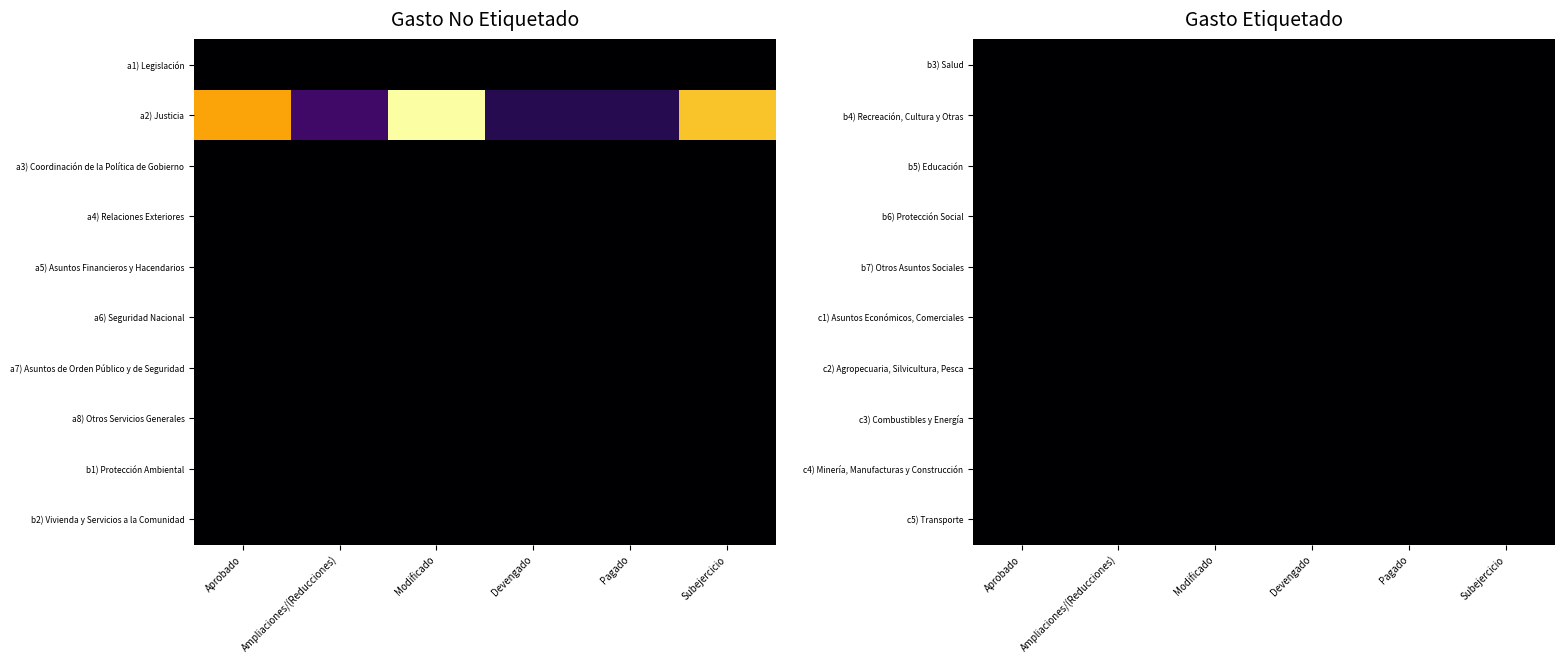

Which series has the widest spread of values?

a2) Justicia